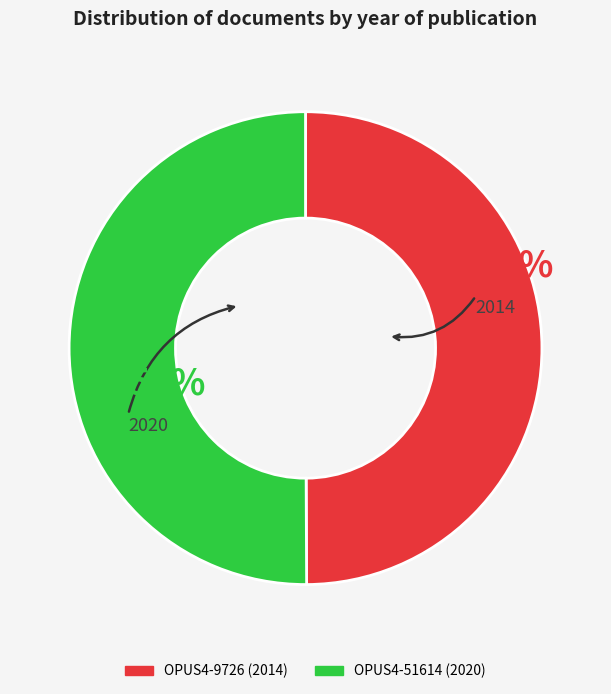

Approximately how many times larger is the value at OPUS4-9726 (2014) compared to OPUS4-51614 (2020)?

1.0